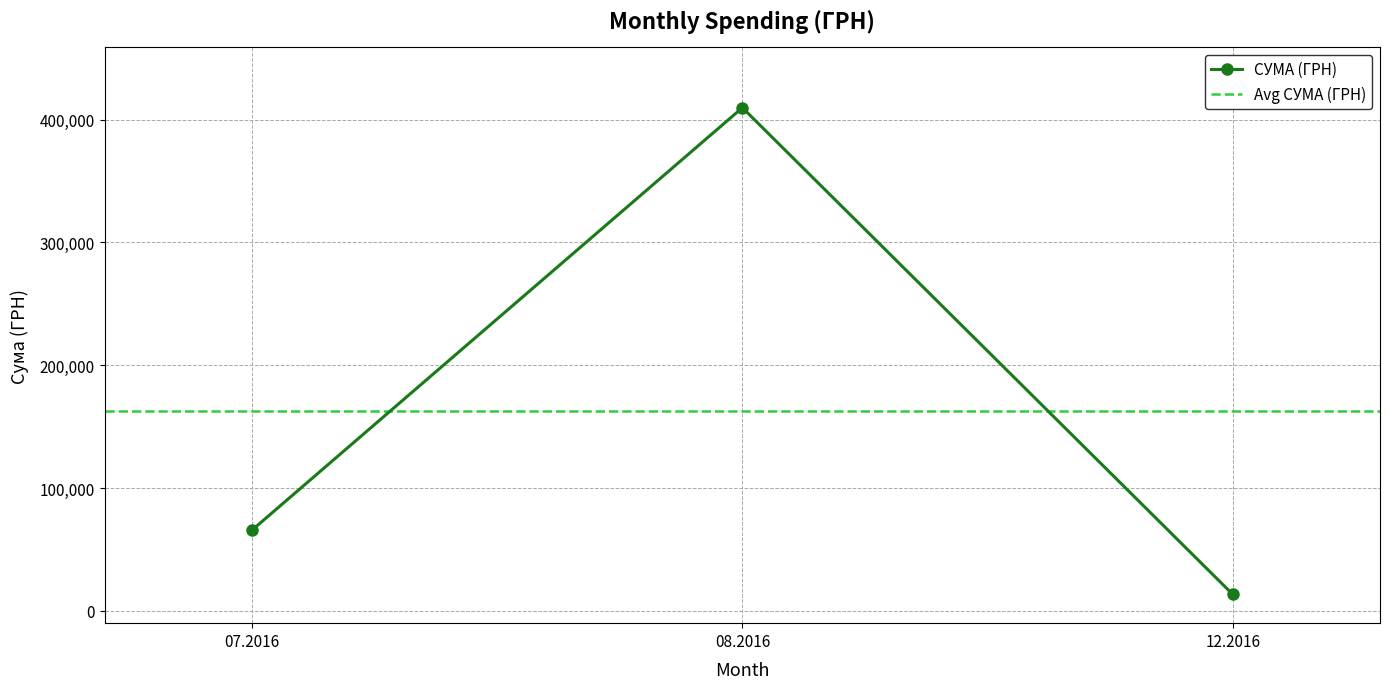

What is the highest value of the СУМА (ГРН) series?

409627.1